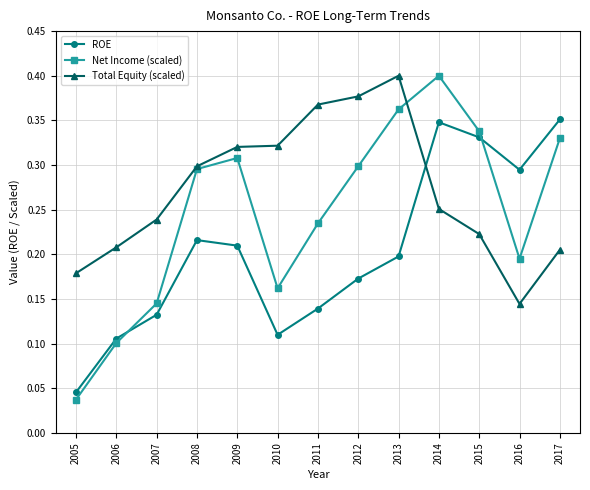

How many interior local peaks does the ROE series have?

2